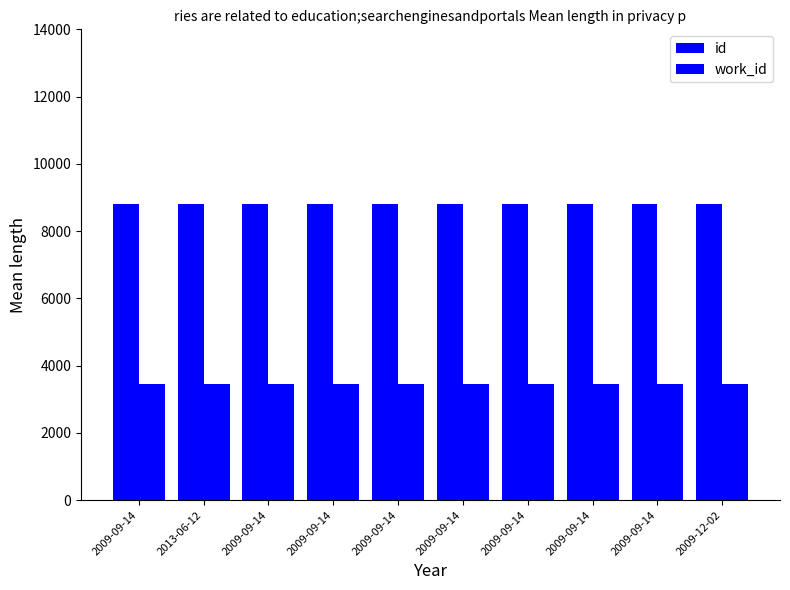

How many bars are there in total?

20